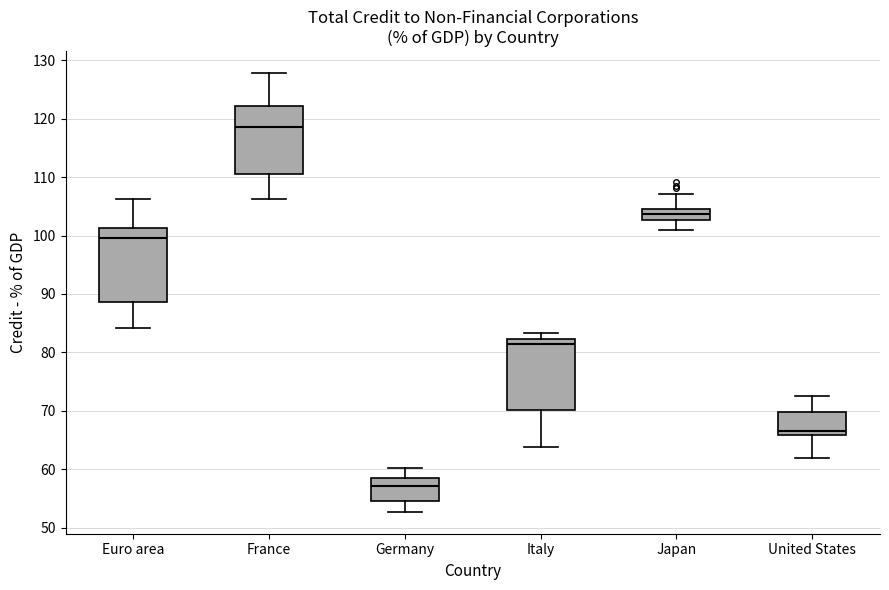

Reading left to right, transcribe this box plot: for each box, give where its median line is, the range the box spans, and where its two whiskers end, as read against the y-axis. The values are not printed on the chart, so give them approximately, as read against the axis.

Euro area: median 100, box 89 to 101, whiskers 84 to 106
France: median 119, box 110 to 122, whiskers 106 to 128
Germany: median 57, box 55 to 59, whiskers 53 to 60
Italy: median 81, box 70 to 82, whiskers 64 to 83
Japan: median 104, box 103 to 105, whiskers 101 to 107
United States: median 67, box 66 to 70, whiskers 62 to 73